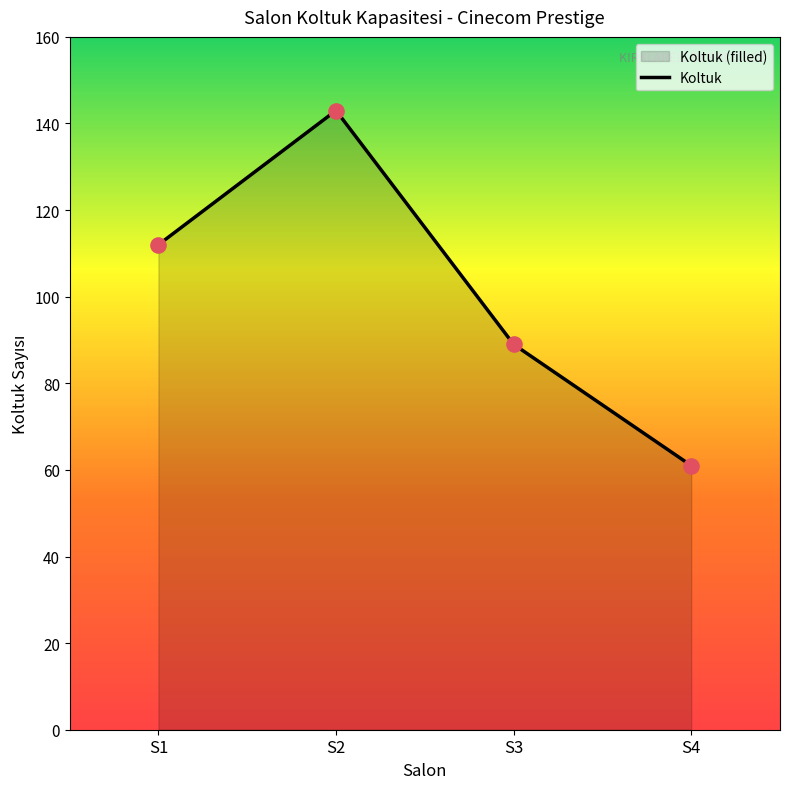

What value does the data have at S2, to the nearest 10?

140